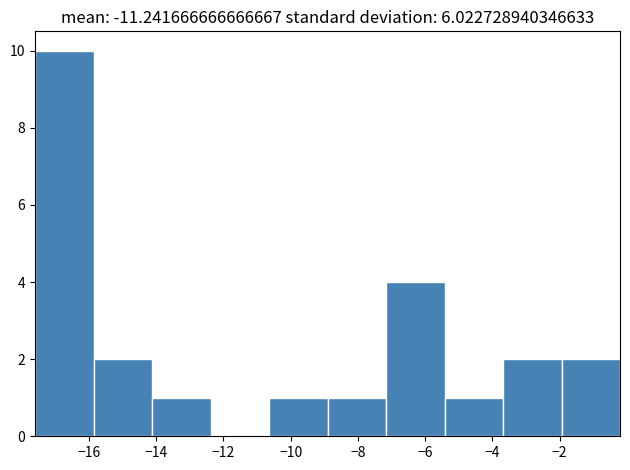

Which range on the x-axis has the tallest bar?

-17.60 to -15.86